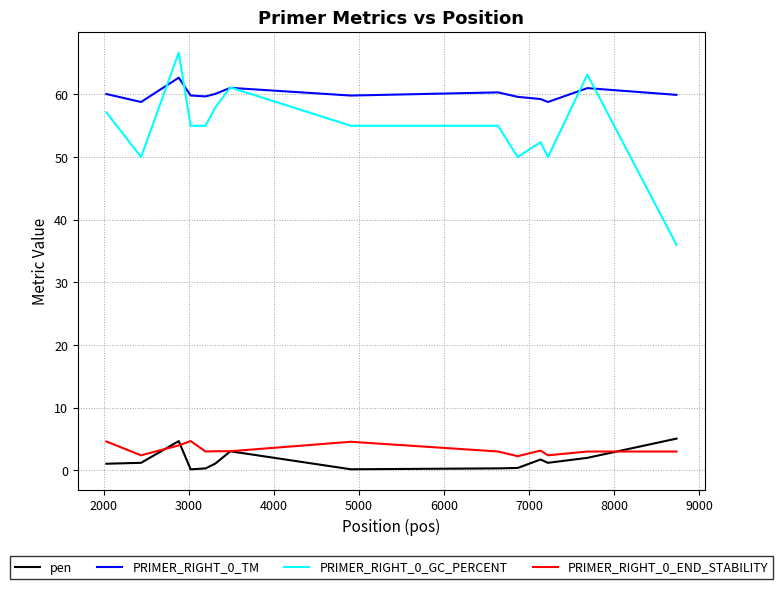

Count the number of data series in this chart.

4